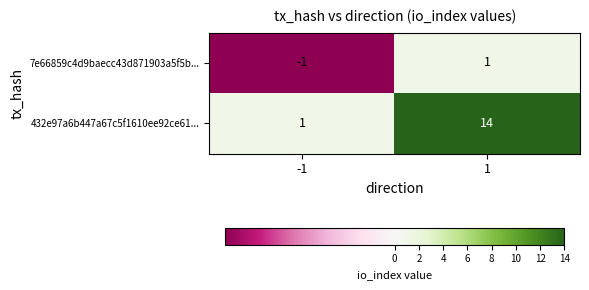

At 1, list the series in order from smallest to largest.

7e66859c4d9baecc43d871903a5f5b..., 432e97a6b447a67c5f1610ee92ce61...